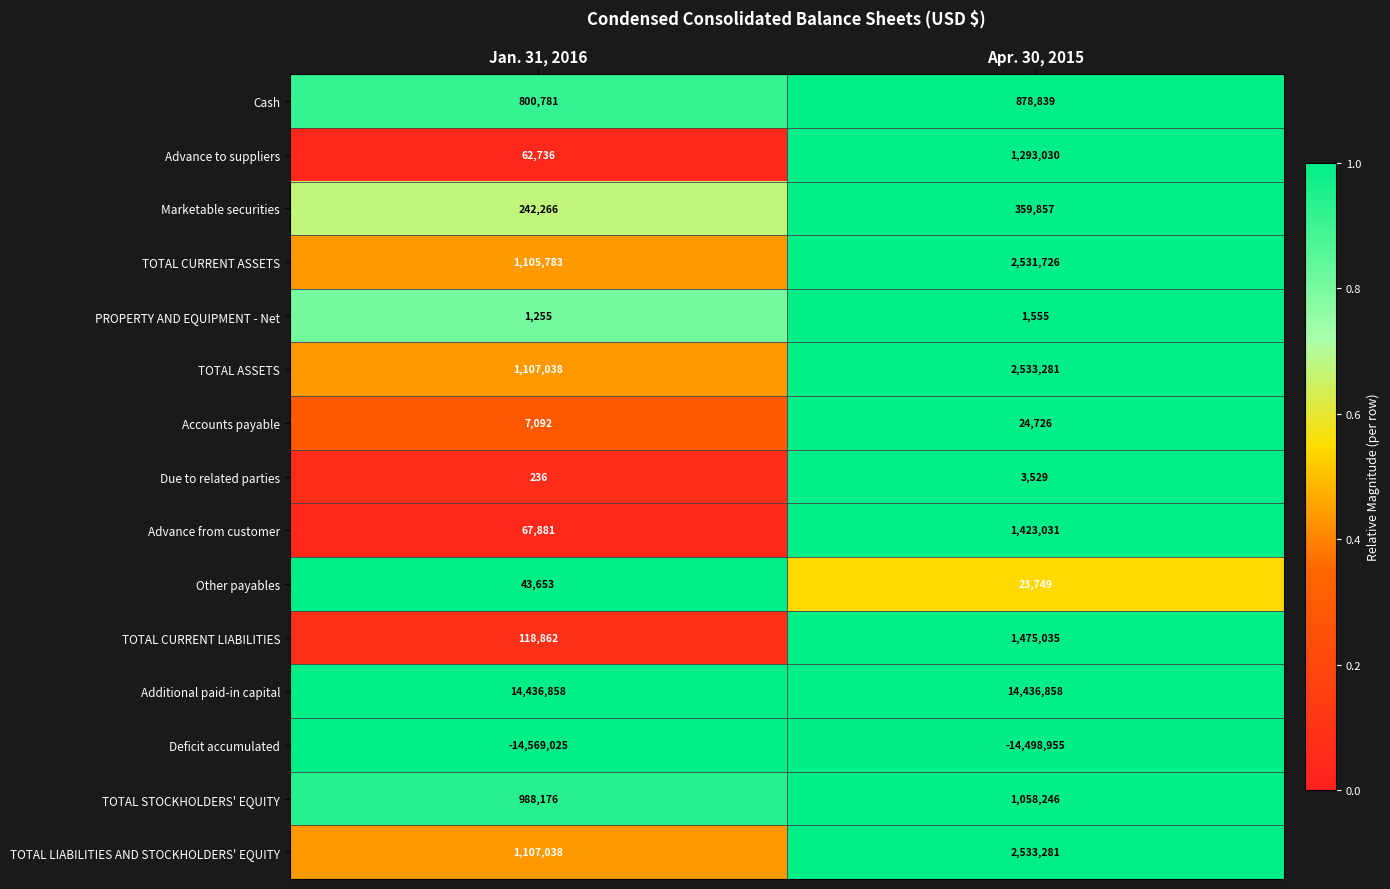

What is the total value across all series at Apr. 30, 2015?

14077788